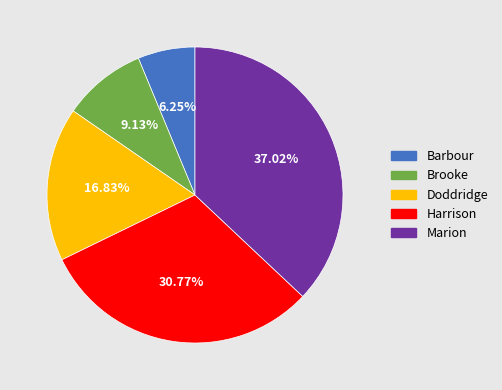

Which has a higher value, Barbour or Harrison?

Harrison